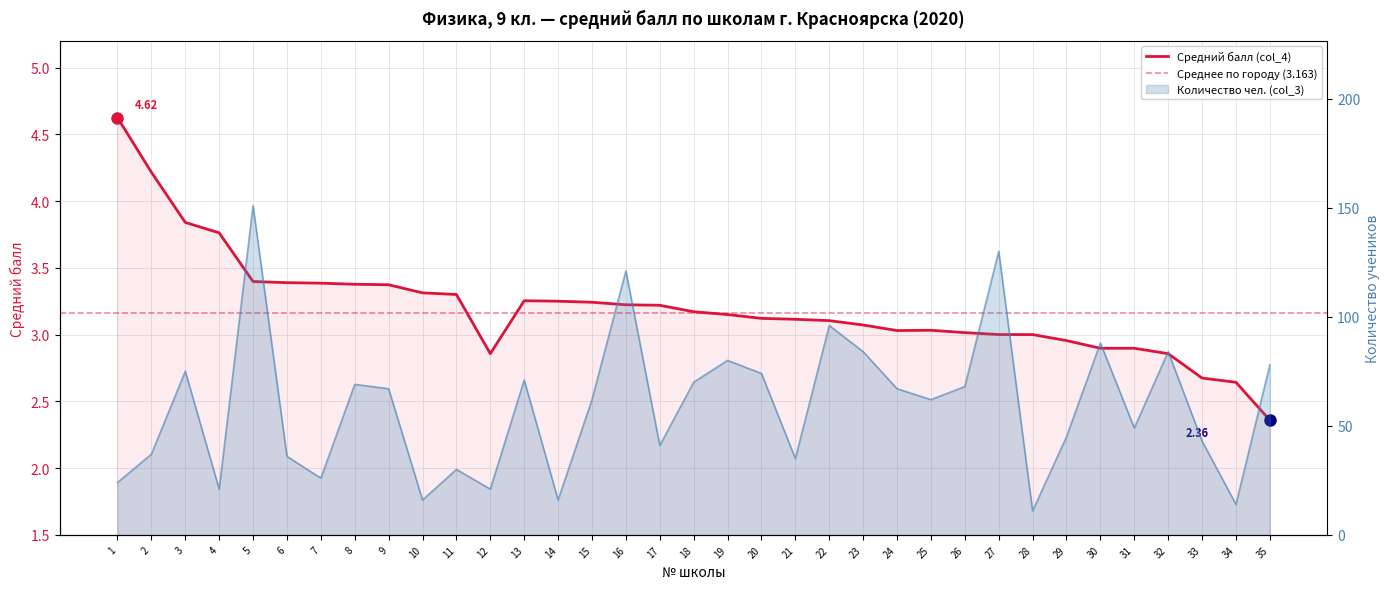

At which label is Средний балл (col_4) closest to 3?

28